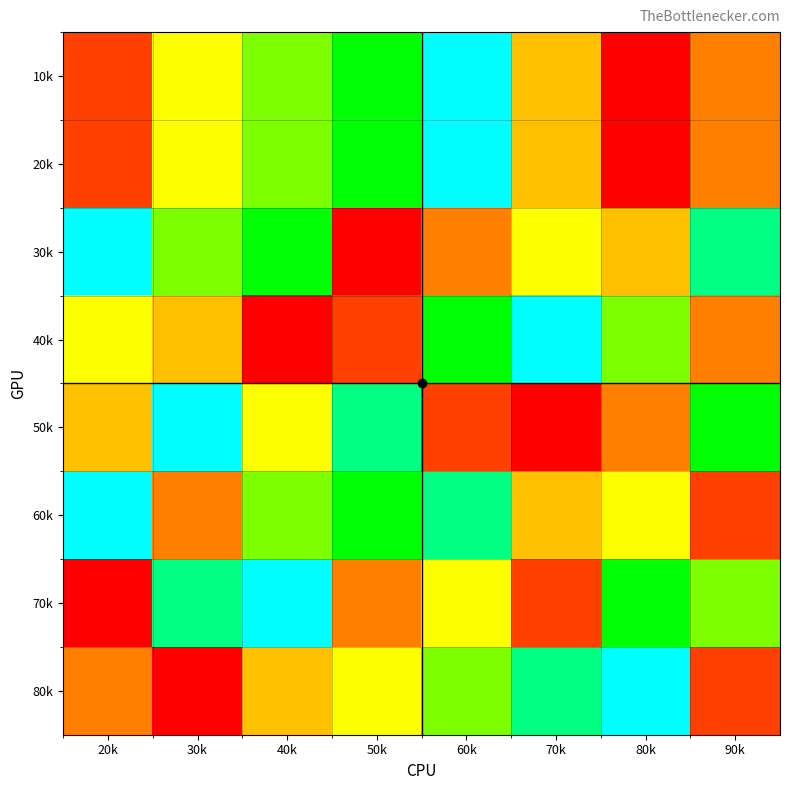

At which category does the chart reach its peak across all series?

60k